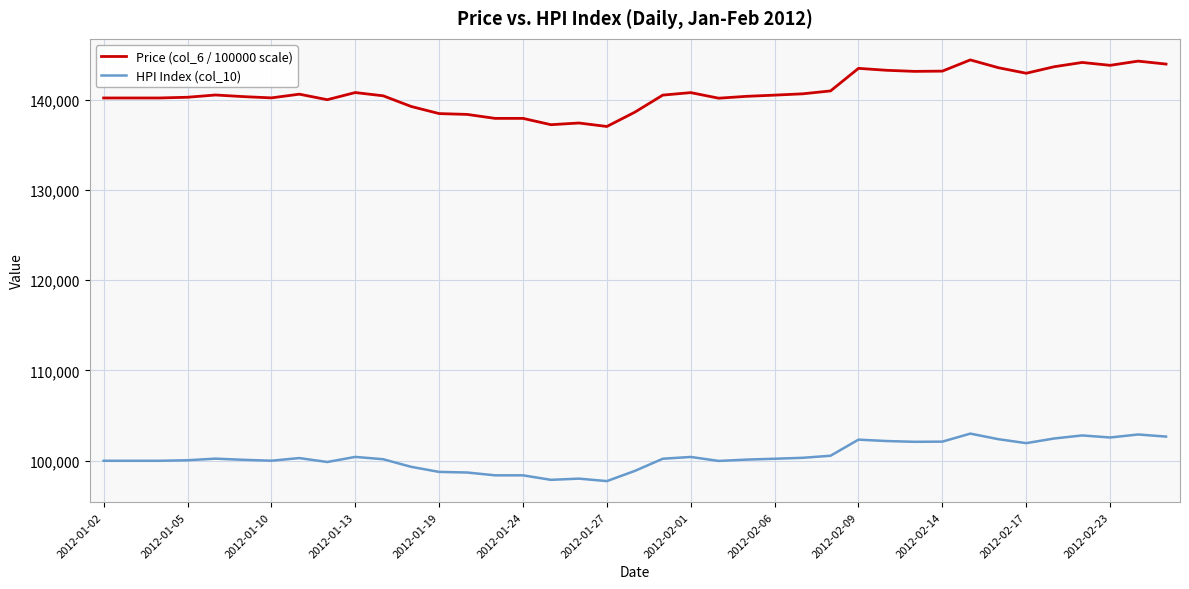

What is the maximum value for Price (col_6 / 100000 scale)?

144396.1